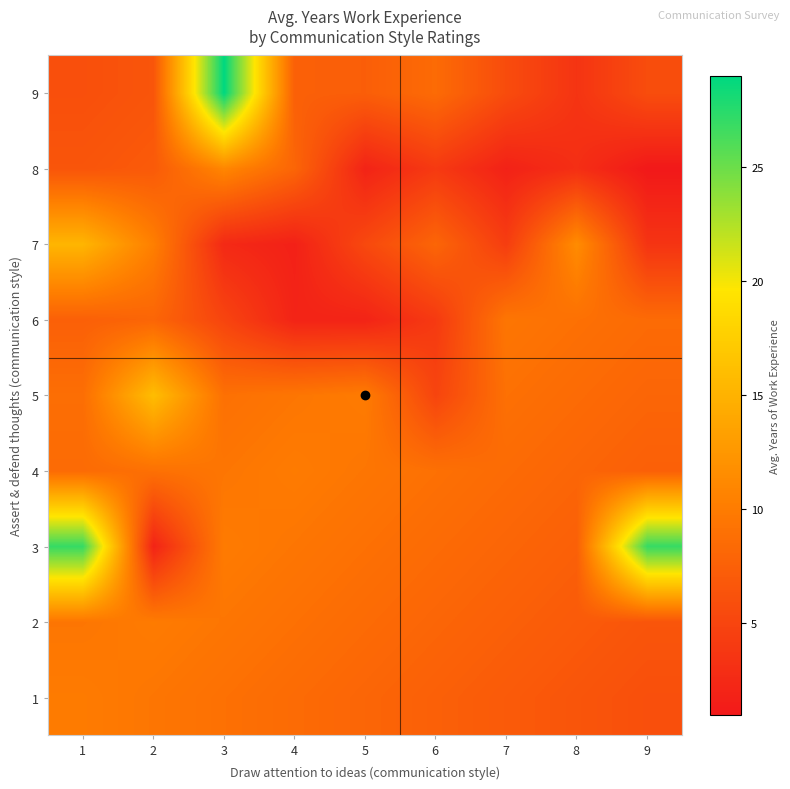

Reading left to right, list all the values displayed in this chart.

1: 1=10.0	2=9.5	3=9.0	4=8.5	5=8.0	6=7.5	7=7.0	8=6.5	9=6.0
2: 1=9.5	2=10.0	3=9.5	4=9.0	5=8.5	6=8.0	7=7.5	8=7.0	9=6.5
3: 1=27.0	2=2.0	3=10.0	4=9.5	5=9.0	6=8.5	7=8.0	8=7.5	9=27.0
4: 1=8.5	2=9.0	3=9.5	4=10.0	5=9.5	6=9.0	7=8.5	8=8.0	9=7.5
5: 1=8.8	2=16.0	3=9.0	4=9.5	5=10.0	6=5.0	7=9.0	8=8.5	9=8.0
6: 1=7.5	2=8.0	3=5.0	4=2.0	5=2.0	6=4.0	7=9.5	8=9.0	9=8.5
7: 1=15.2	2=10.3	3=2.5	4=1.8	5=5.4	6=8.0	7=4.3	8=11.5	9=3.5
8: 1=6.5	2=7.0	3=11.0	4=8.0	5=2.0	6=4.0	7=1.8	8=3.0	9=1.0
9: 1=6.0	2=6.5	3=29.0	4=7.5	5=7.3	6=8.5	7=5.7	8=3.5	9=5.8